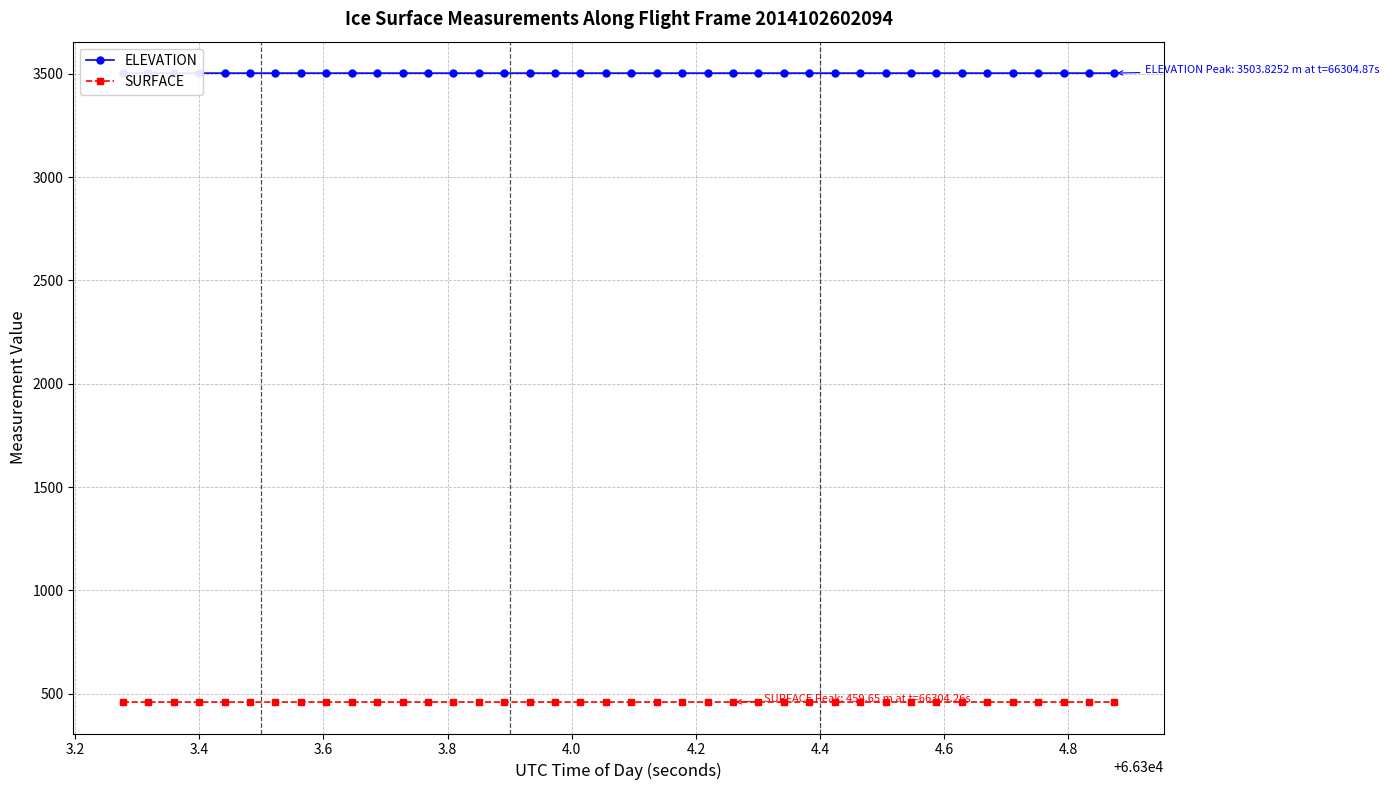

What is the value of the SURFACE point at the 21st from the left?

459.6